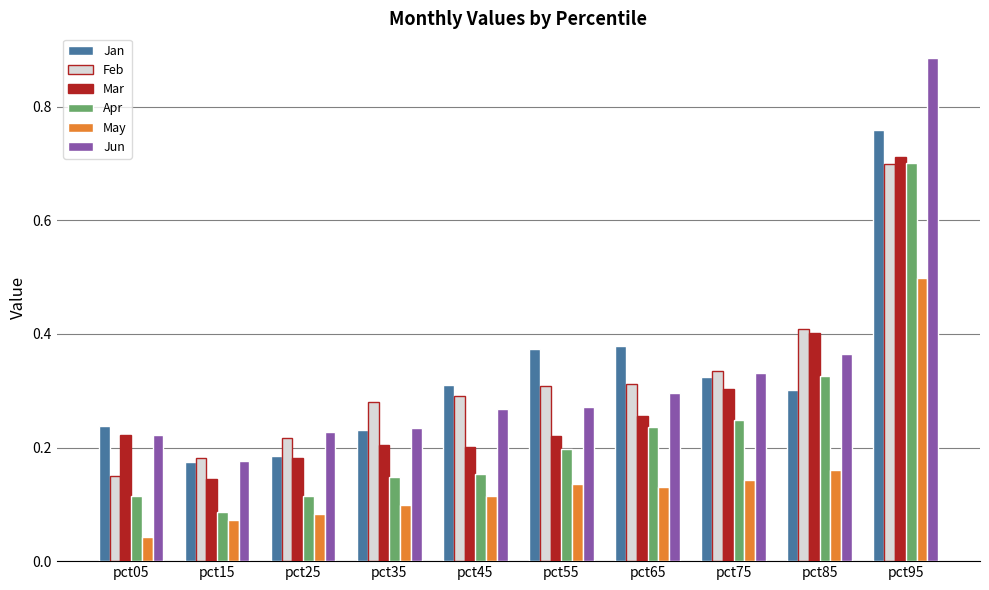

What is the difference between the maximum and minimum values in the Jan series?

0.6